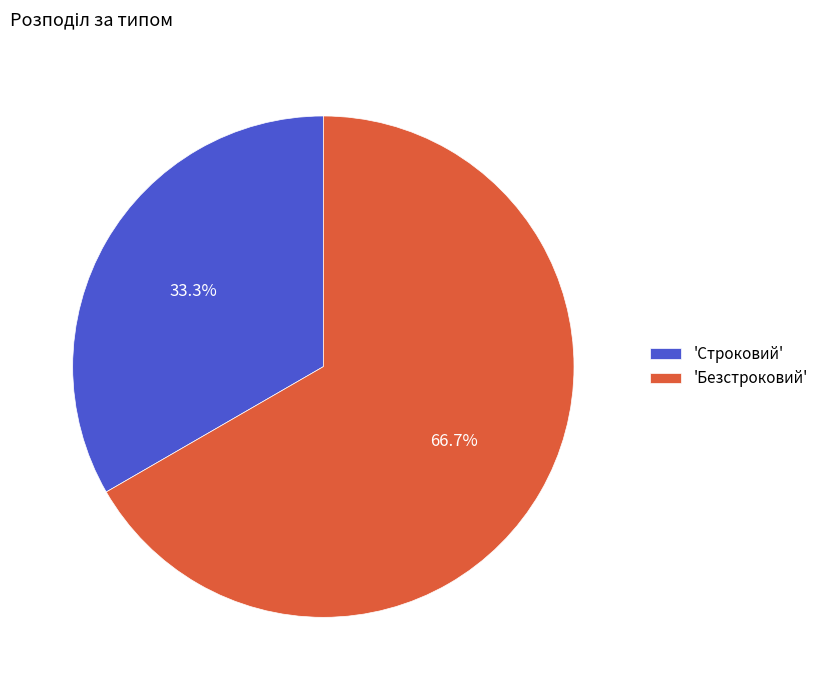

Does any single category account for the majority?

Yes